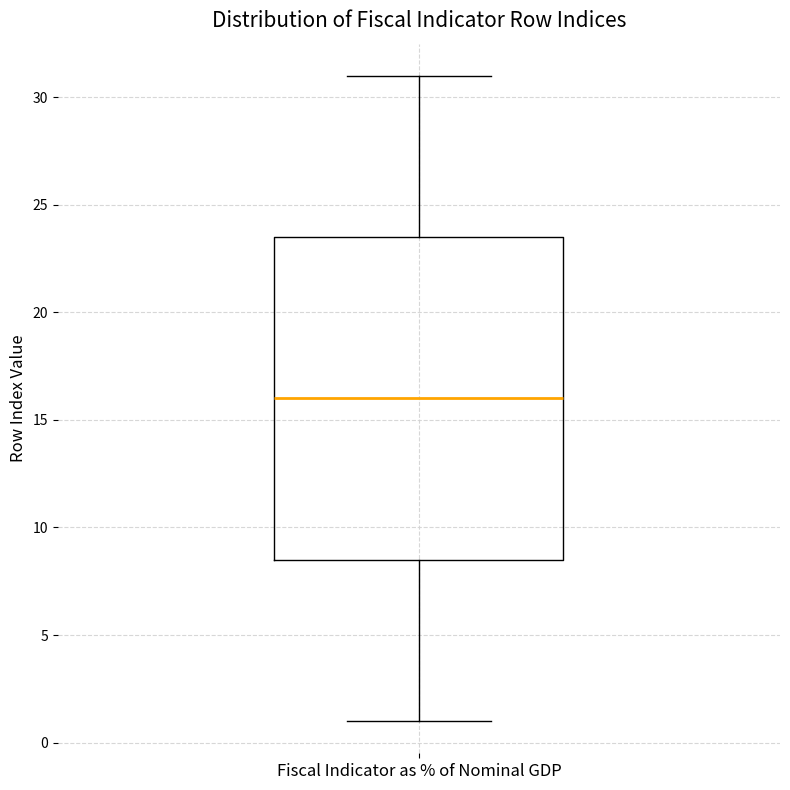

Read this box plot against the y-axis: the position of the median line, the range covered by the box, and the ends of both whiskers. The values are not printed on the chart, so give them approximately, as read against the axis.

median 16.0, box 8.5 to 23.5, whiskers 1.0 to 31.0